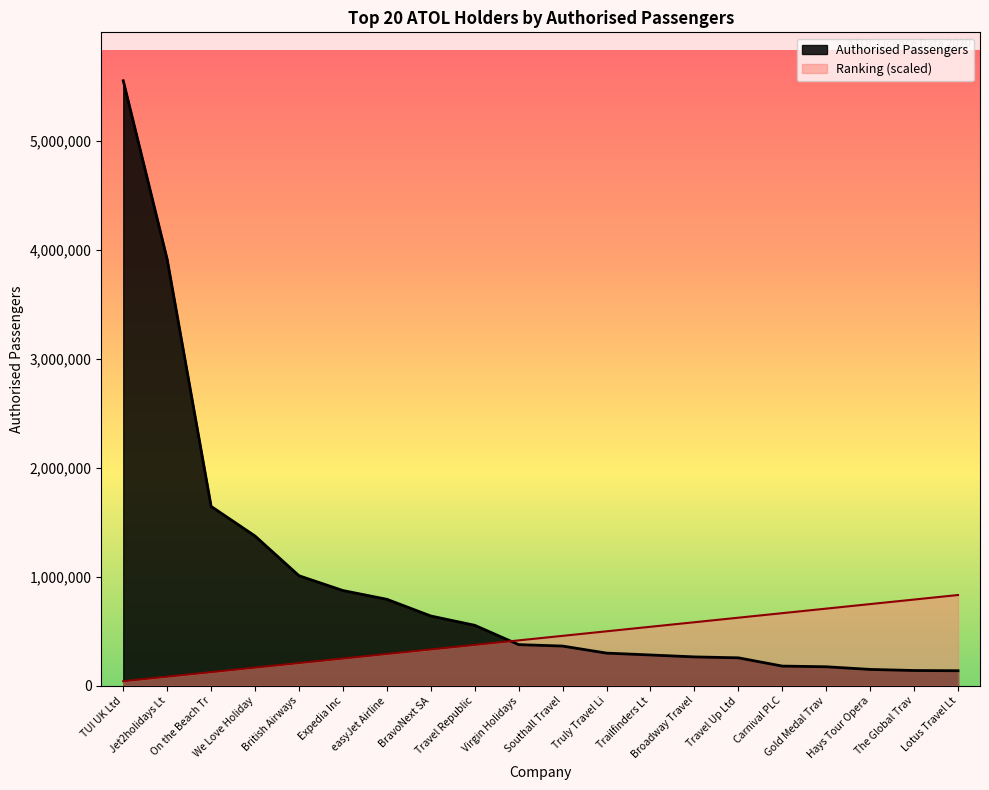

What is the total value across all series at The Global Trav?

931613.2